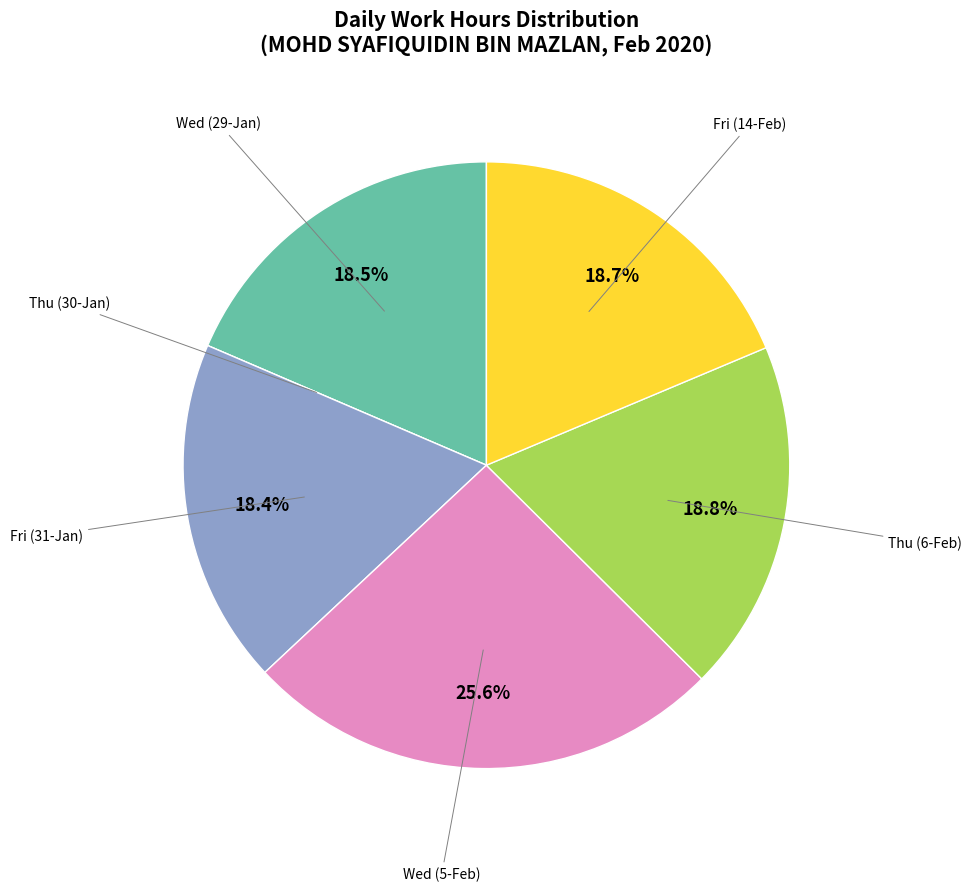

Which category has the biggest portion of the pie?

Wed (5-Feb)